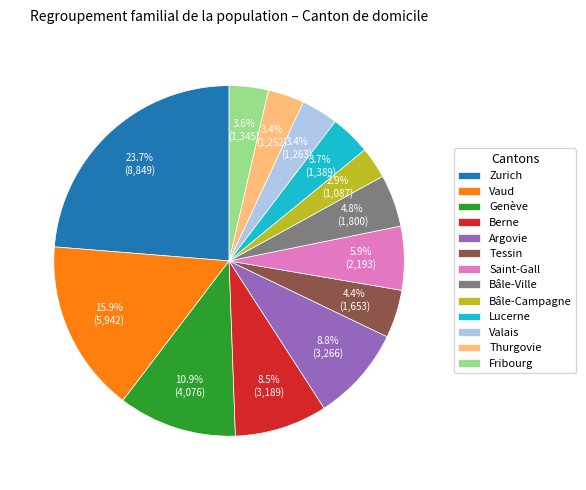

To the nearest percent, what portion does Vaud represent?

16%